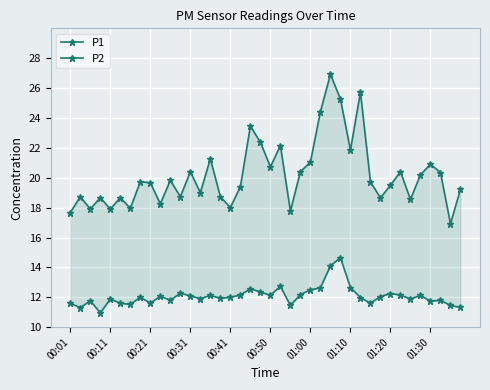

The value of P2 at 21 is 21.4. True or false?

False